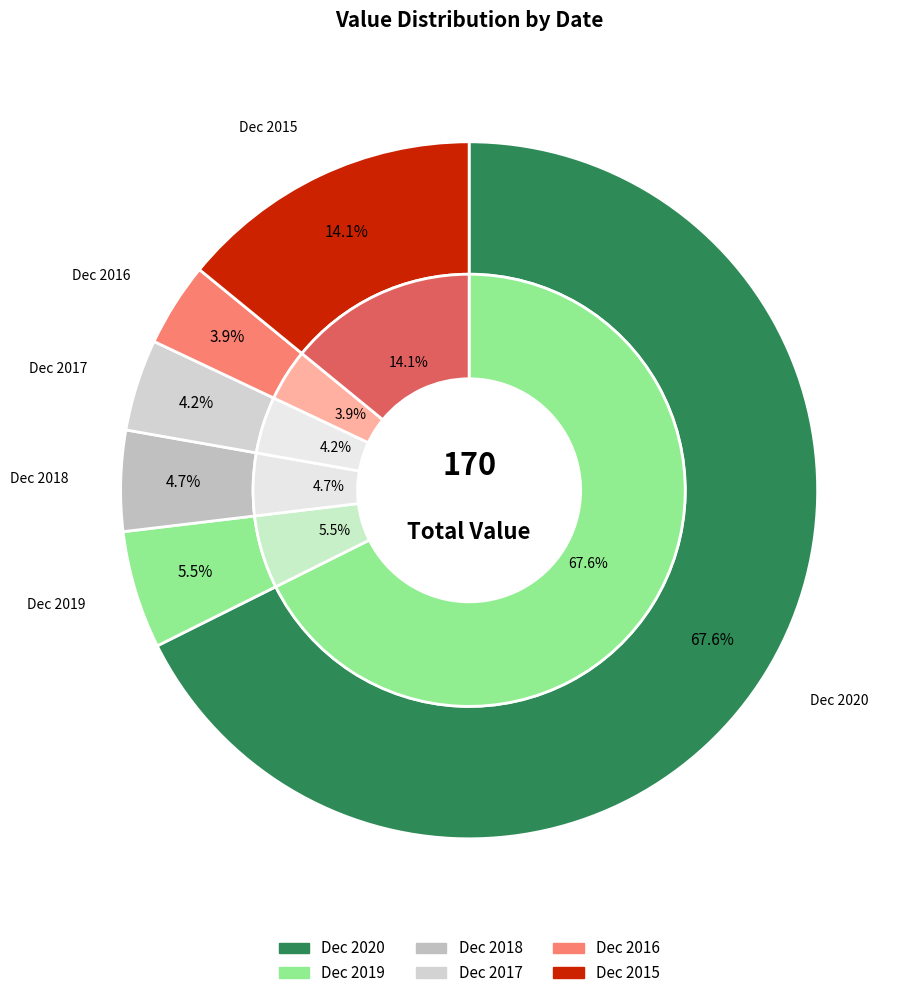

Combined, what portion of the pie is Dec 2018 and Dec 2020?

72.3%